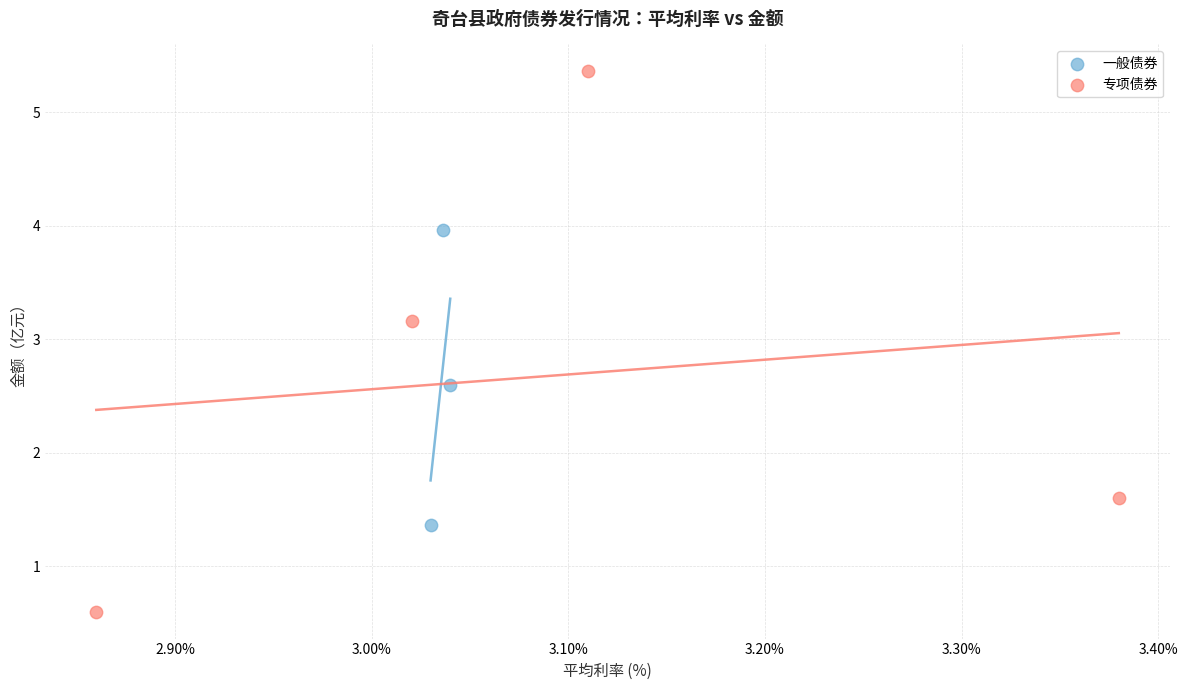

Which series reaches the maximum Y coordinate?

专项债券